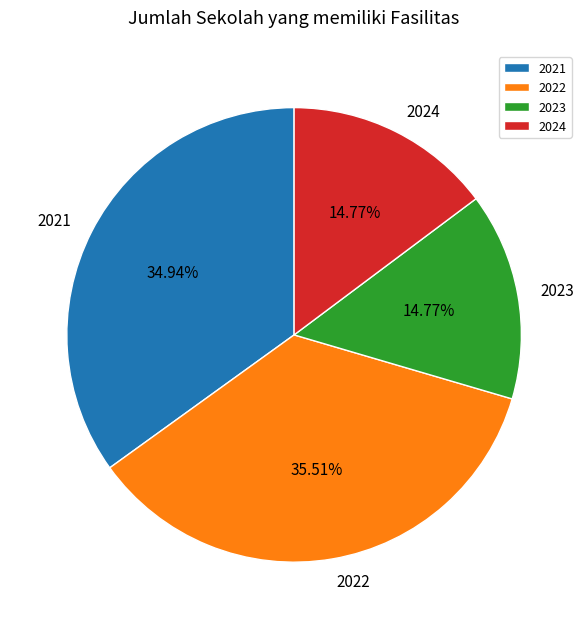

To the nearest percent, what is the combined percentage of 2021 and 2023?

50%